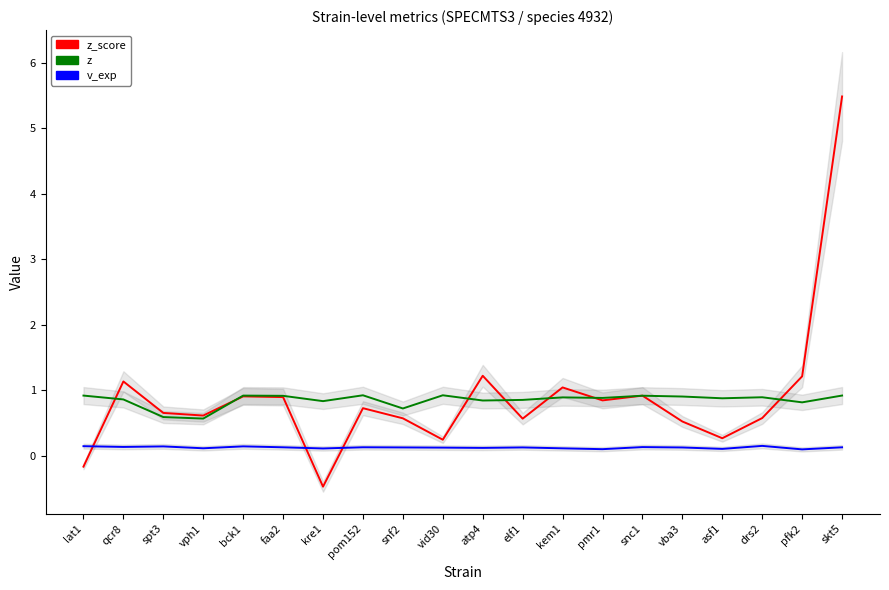

Does the chart have visible grid lines?

No